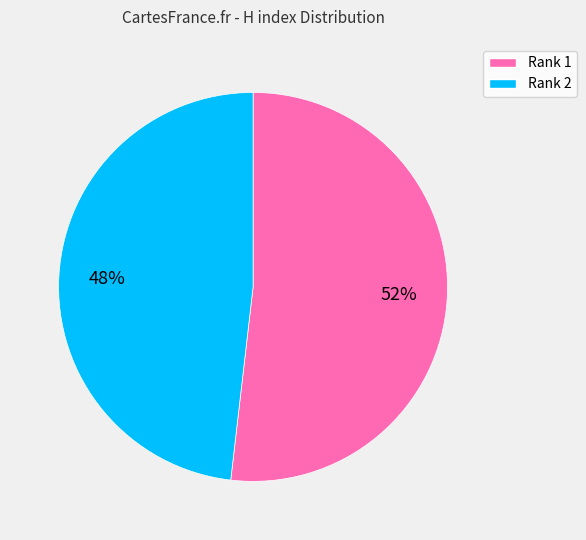

To the nearest percent, what is the difference between the largest and smallest slice percentages?

4%